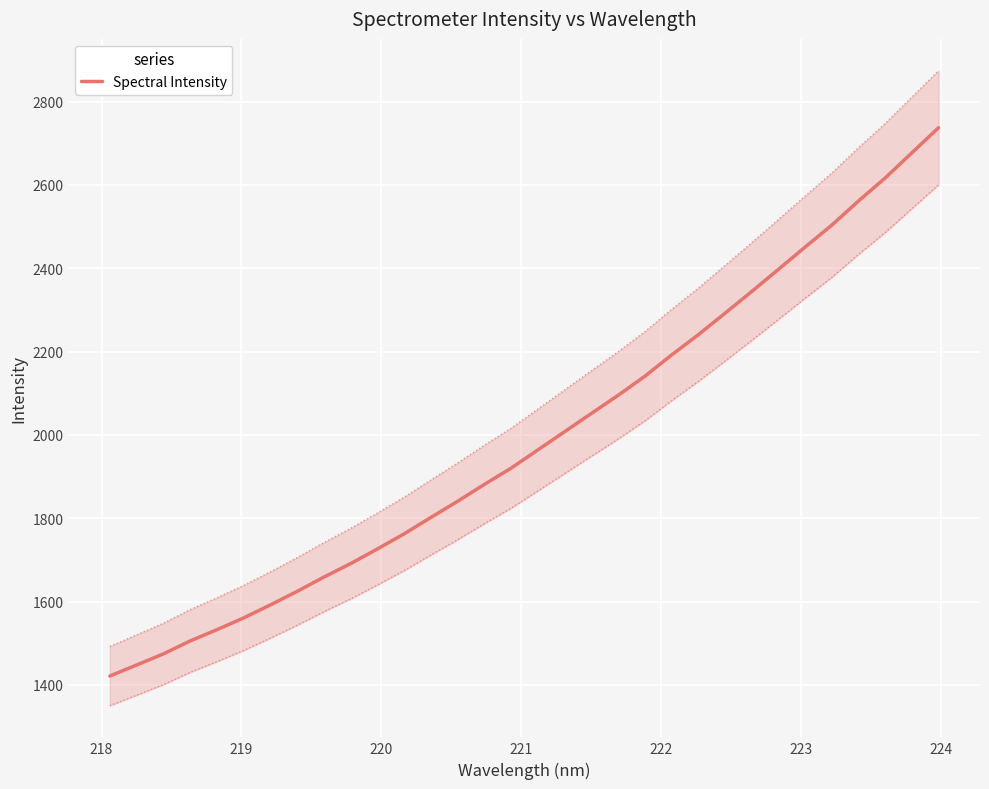

What is the maximum value shown in the chart?

2737.2